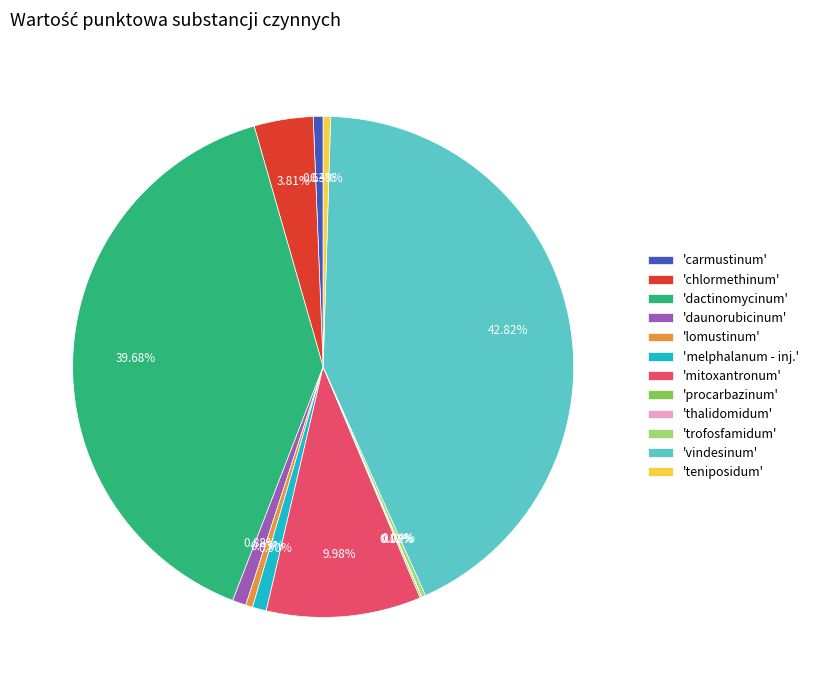

Is the sum of 'melphalanum - inj.' and 'dactinomycinum' greater than half?

No